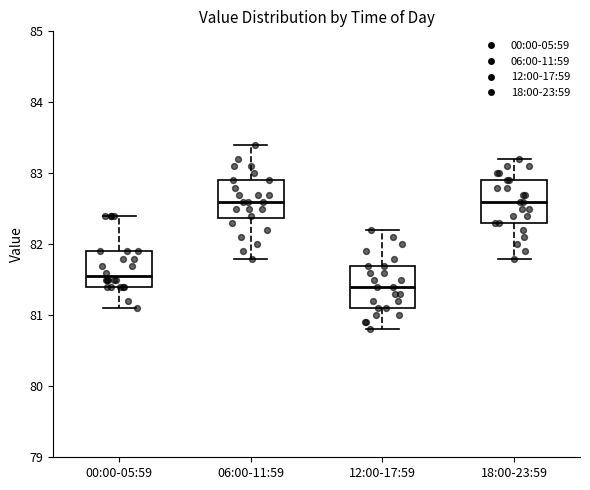

Where does the median line of the box for 18:00-23:59 sit on the y-axis? The values are not printed on the chart, so give them approximately, as read against the axis.

82.6